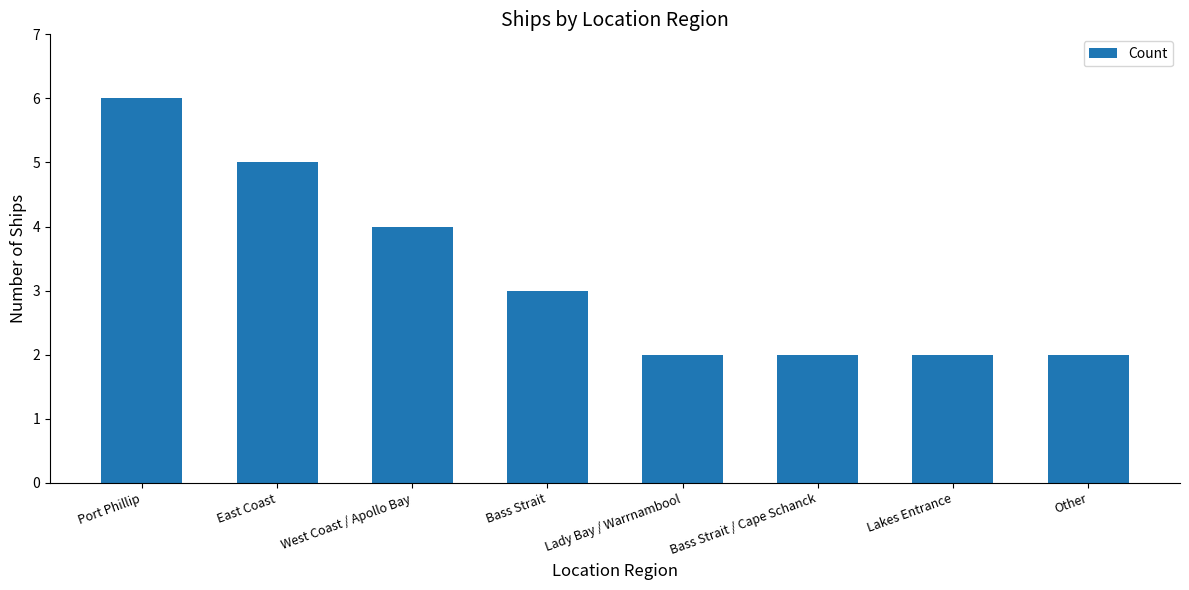

Where is the data nearest to the value 4?

West Coast / Apollo Bay